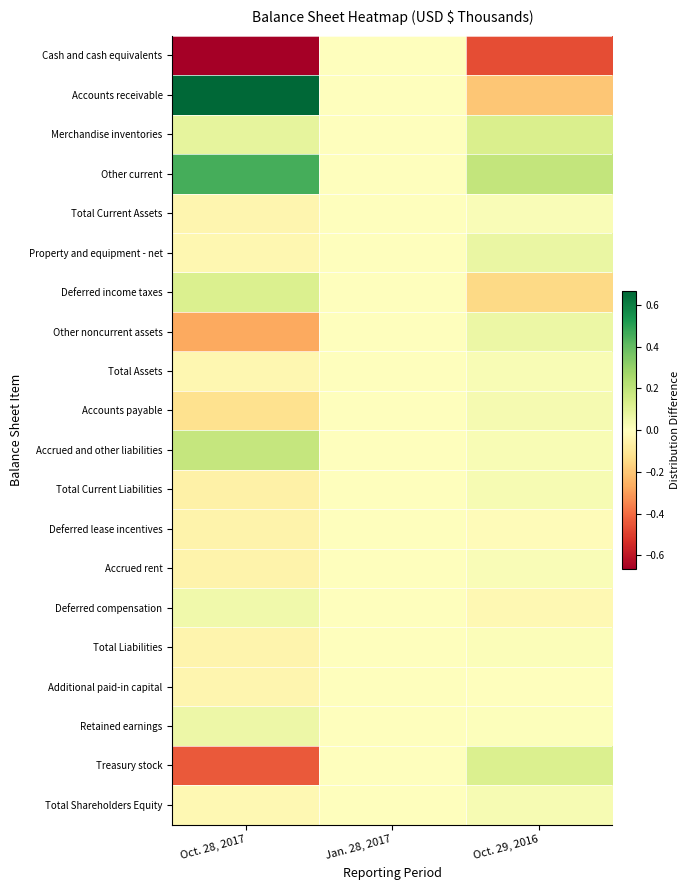

What is the total value across all series at Oct. 29, 2016?

-0.1